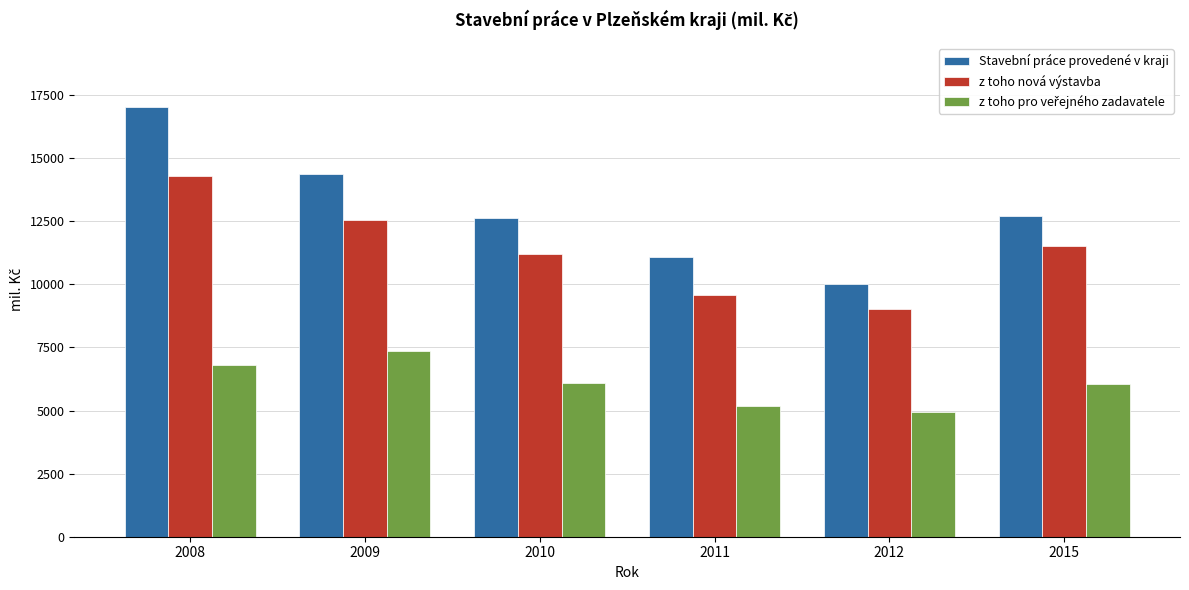

The value of z toho nová výstavba at 2009 is 7158.8. True or false?

False